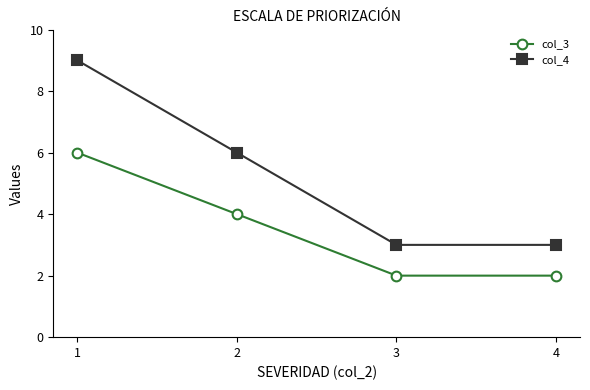

True or false: col_3 and col_4 cross at least once.

False